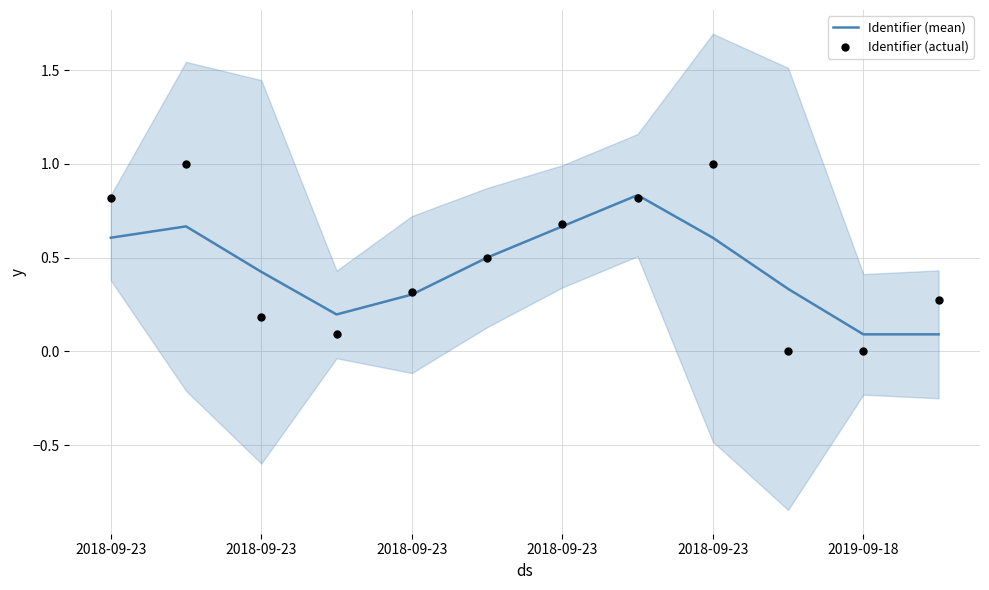

What are all the series names shown in the legend?

Identifier (mean), Identifier (actual)